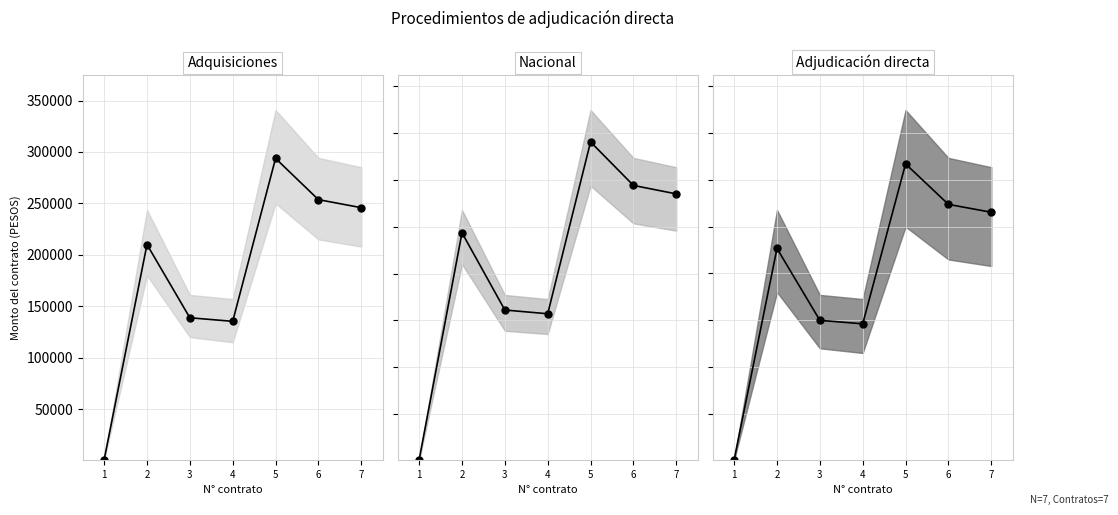

Reading left to right, what are all the values shown in this chart?

Monto sin impuestos (central): 1=713.4	2=210000.0	3=138808.6	4=135341.4	5=293737.1	6=253637.9	7=245836.2
Monto con impuestos (central): 1=827.6	2=243600.0	3=161018.0	4=156996.0	5=340735.0	6=294220.0	7=285170.0
Combinado (central): 1=770.0	2=226800.0	3=149913.3	4=146168.7	5=317236.0	6=273929.0	7=265503.1